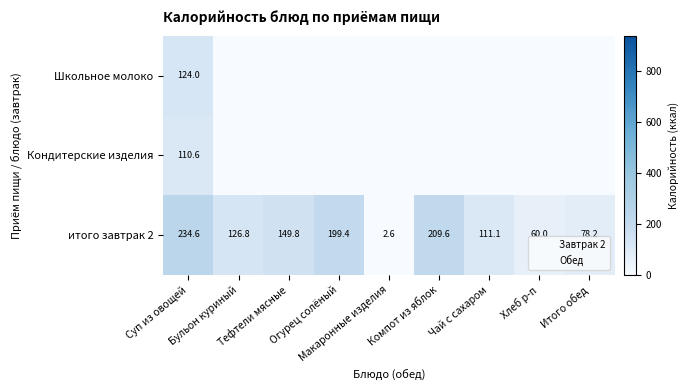

At which label does итого завтрак 2 reach its minimum?

Макаронные изделия